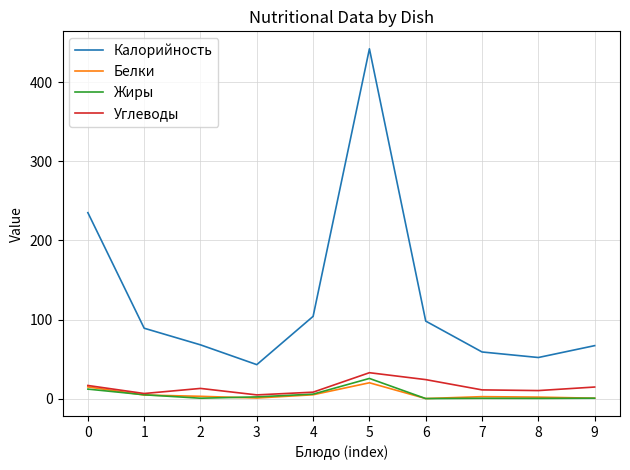

Is the value of Жиры at 5 greater than the value of Калорийность at 2?

No